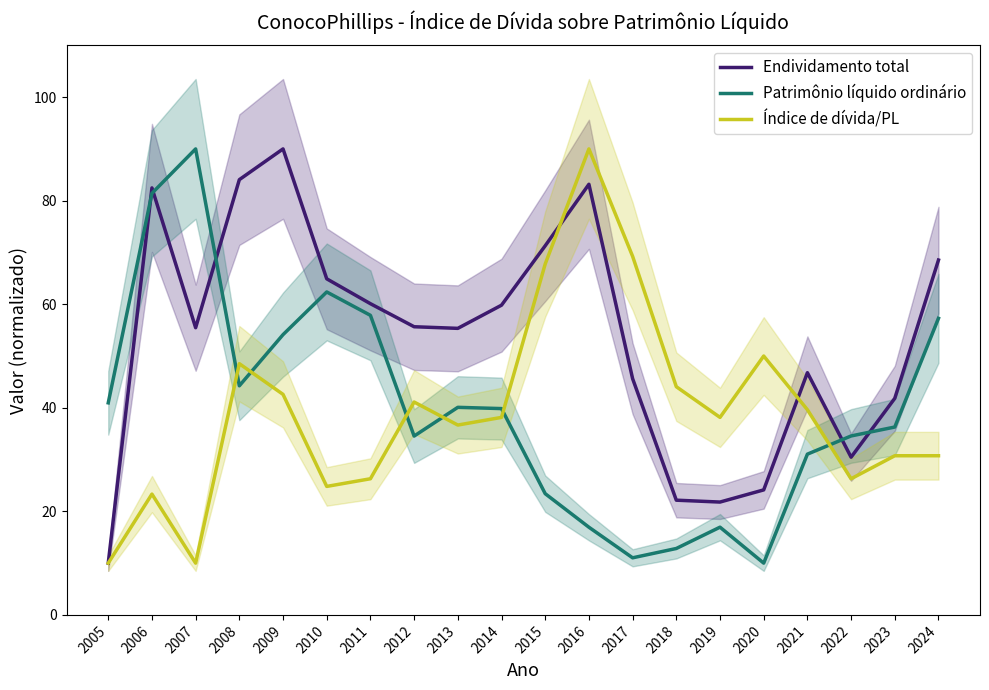

At how many categories does at least one series exceed 32?

20